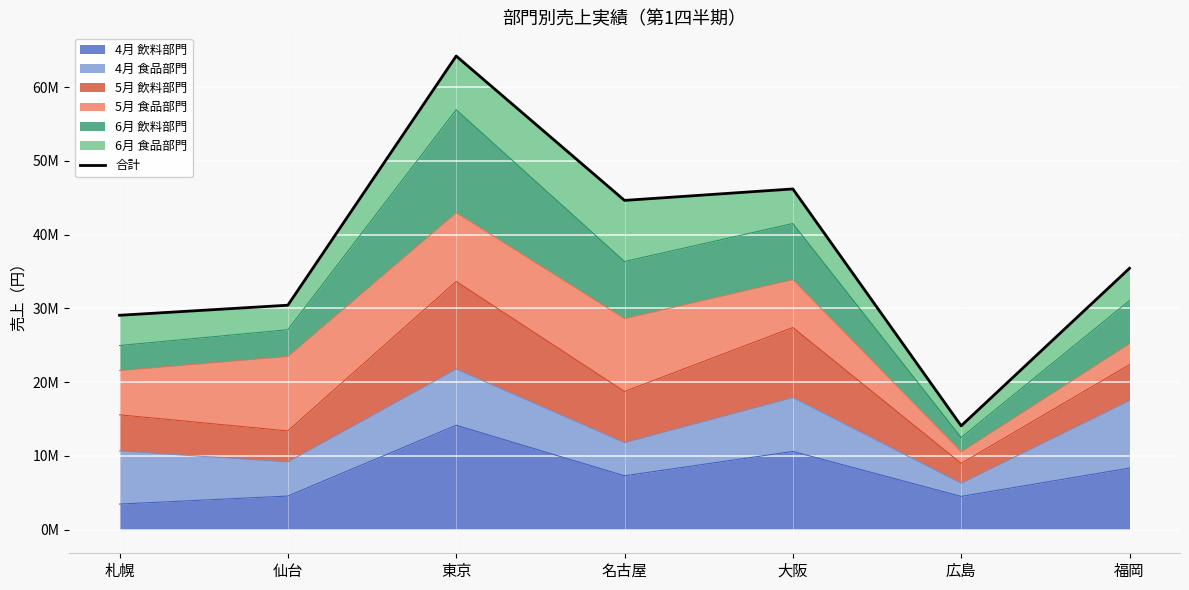

At which category does the data reach its first local valley?

名古屋